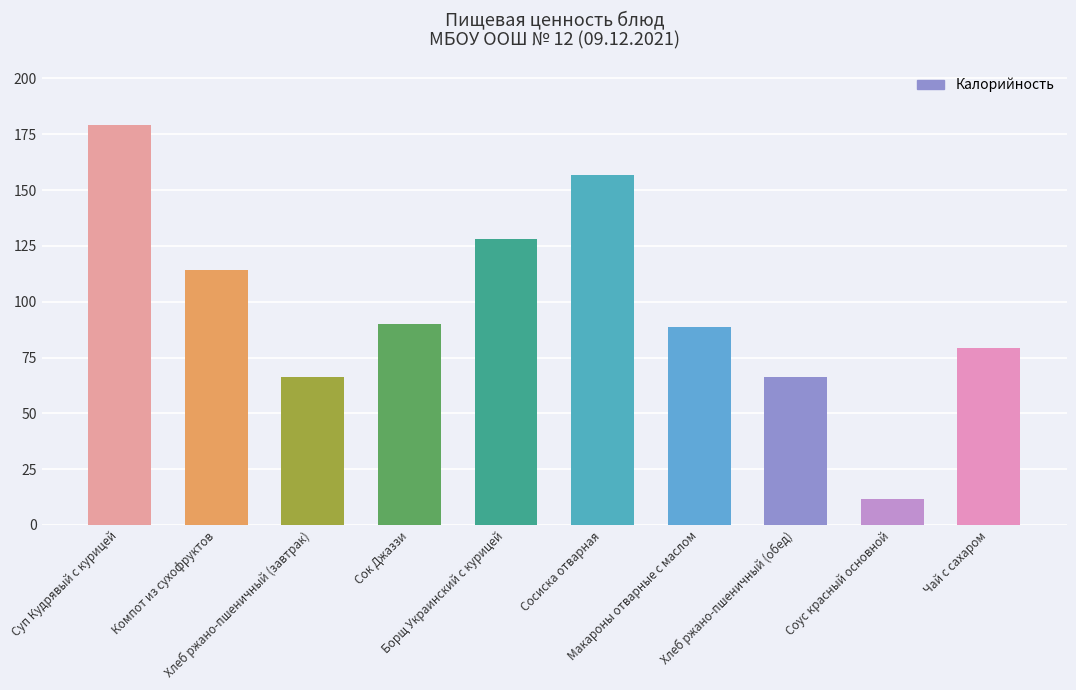

At which label is the value closest to 95?

Сок Джаззи